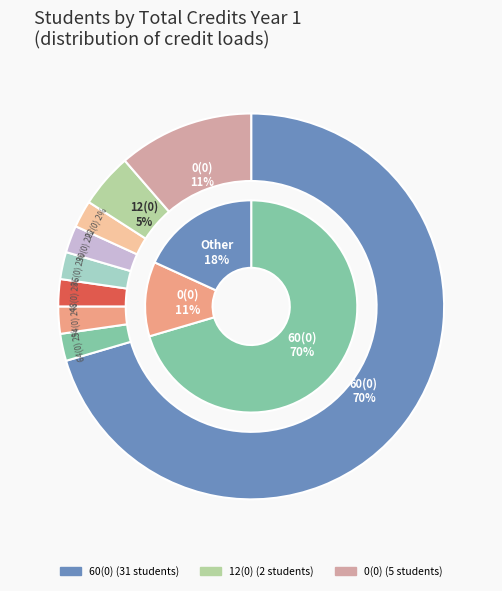

Approximately how many times larger is the value at 60(0) compared to 12(0)?

15.5